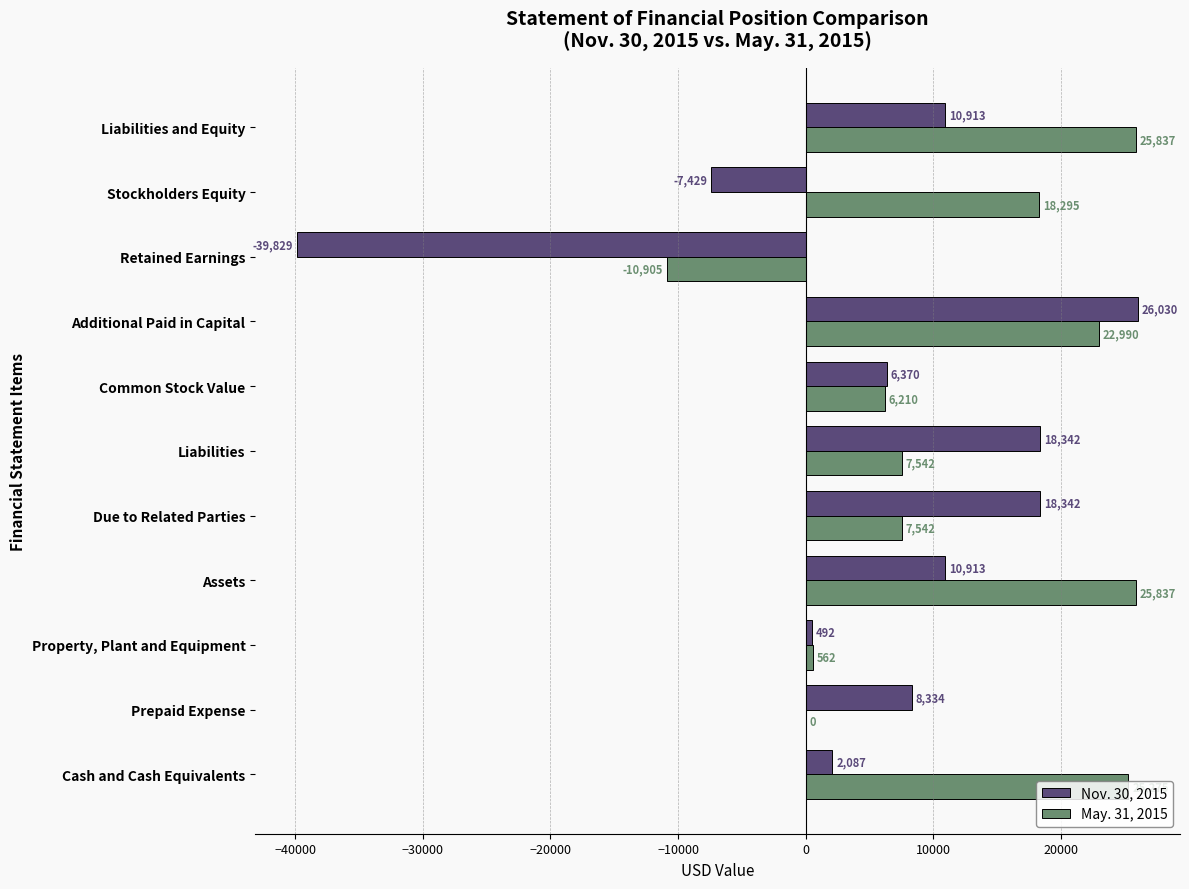

Which series changed the most between Property, Plant and Equipment and Retained Earnings?

Nov. 30, 2015